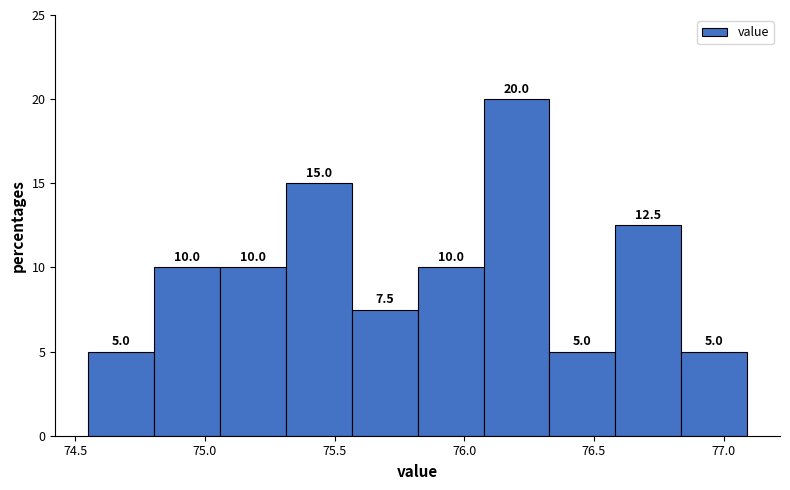

Reading left to right, list every bar in this chart as the range it spans on the x-axis followed by its height. The bar edges are not printed on the chart, so give them approximately, as read against the axis.

74.55 to 74.80: 5.0
74.80 to 75.05: 10.0
75.05 to 75.30: 10.0
75.30 to 75.55: 15.0
75.55 to 75.80: 7.5
75.80 to 76.05: 10.0
76.05 to 76.35: 20.0
76.35 to 76.60: 5.0
76.60 to 76.85: 12.5
76.85 to 77.10: 5.0